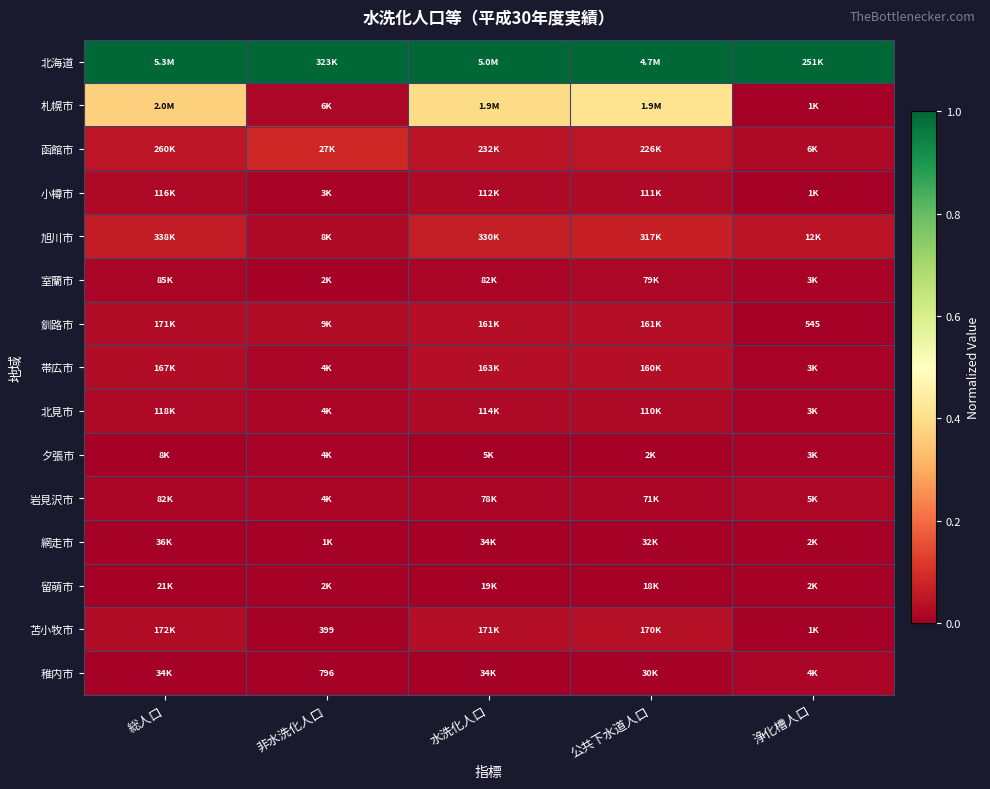

Which category has the highest value across all series?

総人口